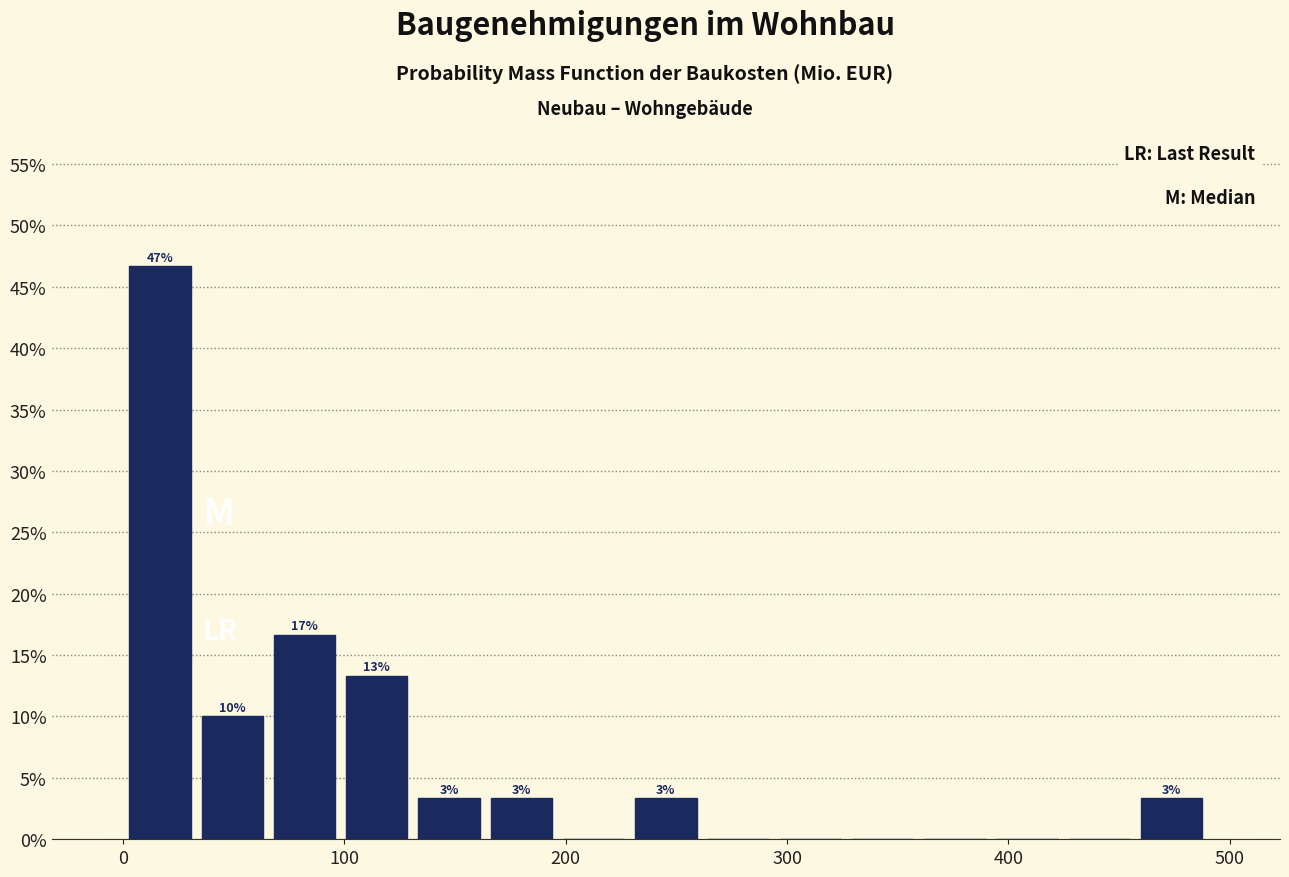

Read against the x-axis, roughly where is the centre of the tallest bar?

20